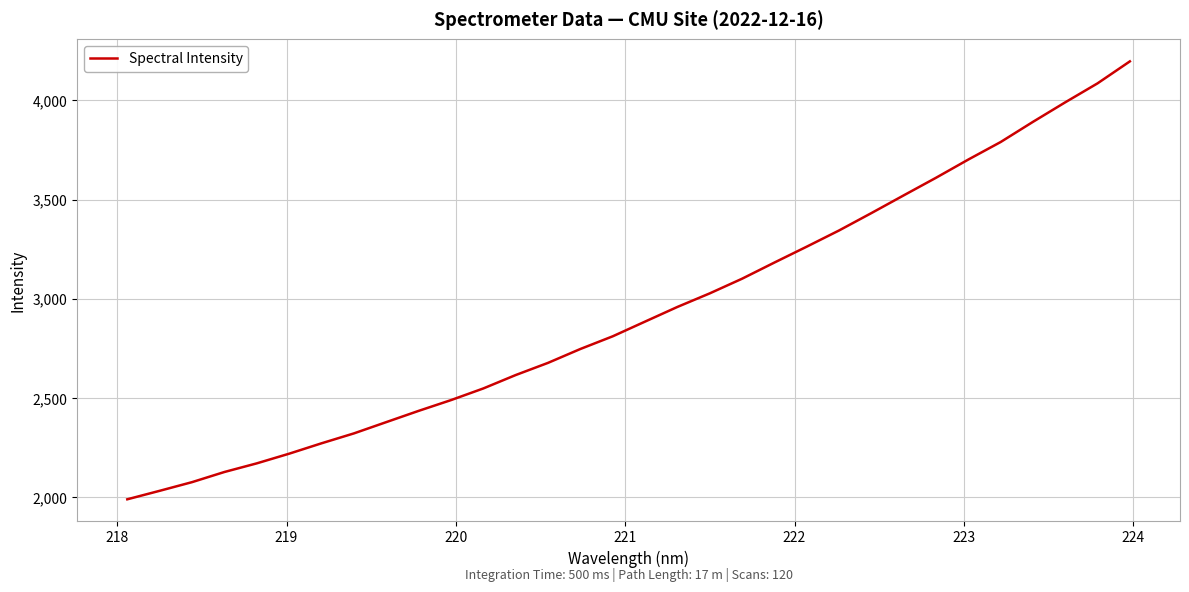

What is the difference between the maximum and minimum values?

2205.8